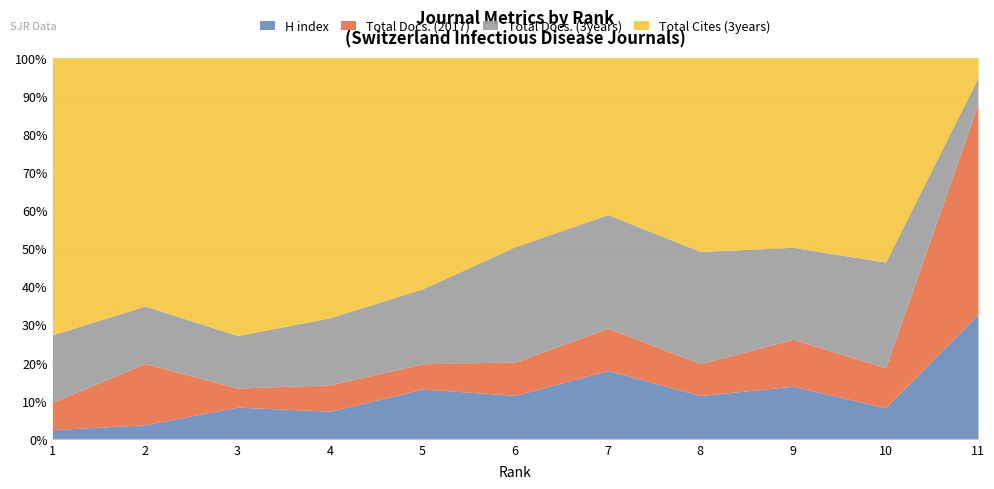

What is the total value across all series at 3?

1022